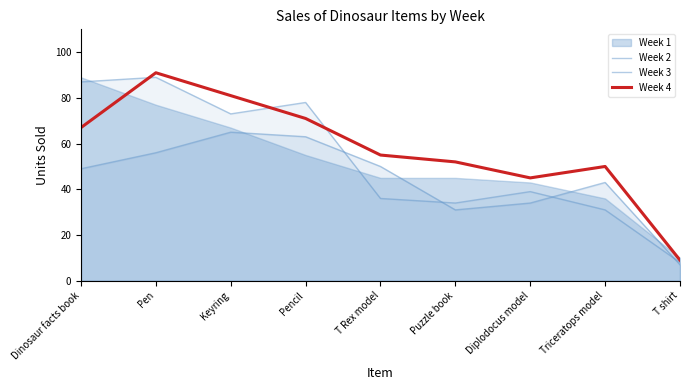

What is the maximum value shown in the chart?

91